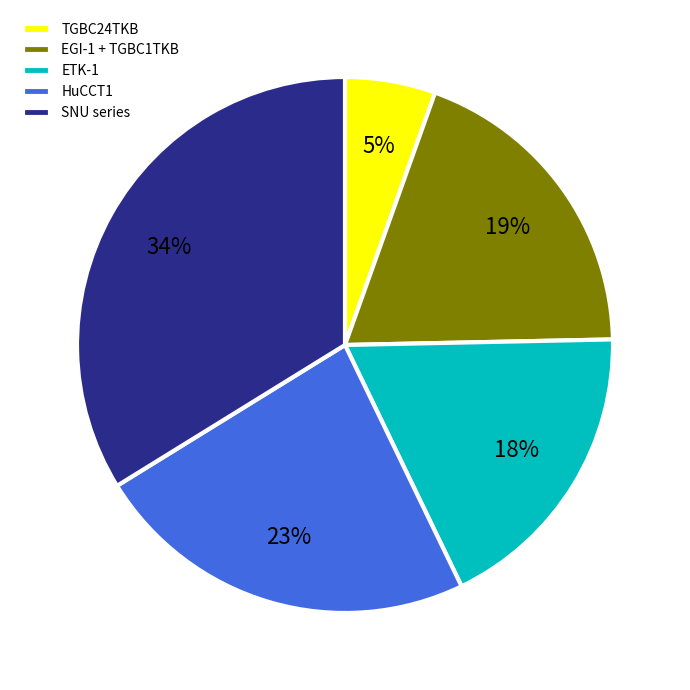

Count the number of slices in the pie.

5